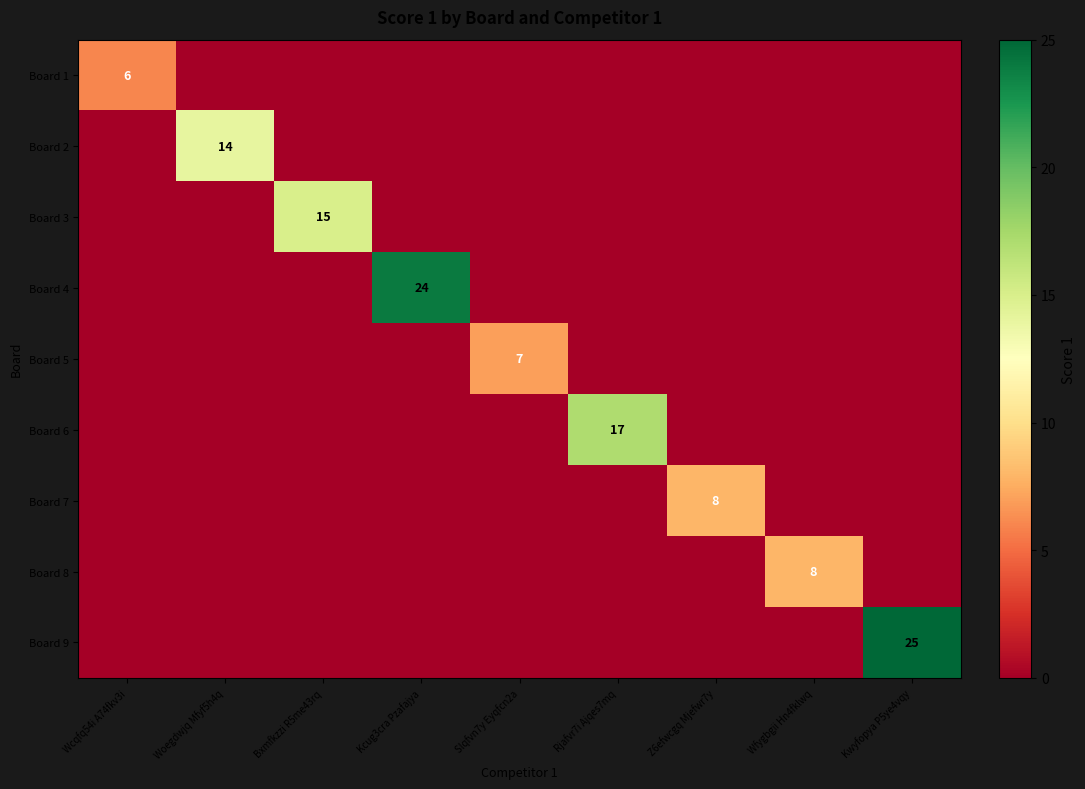

What is the average value of the Board 8 series?

1